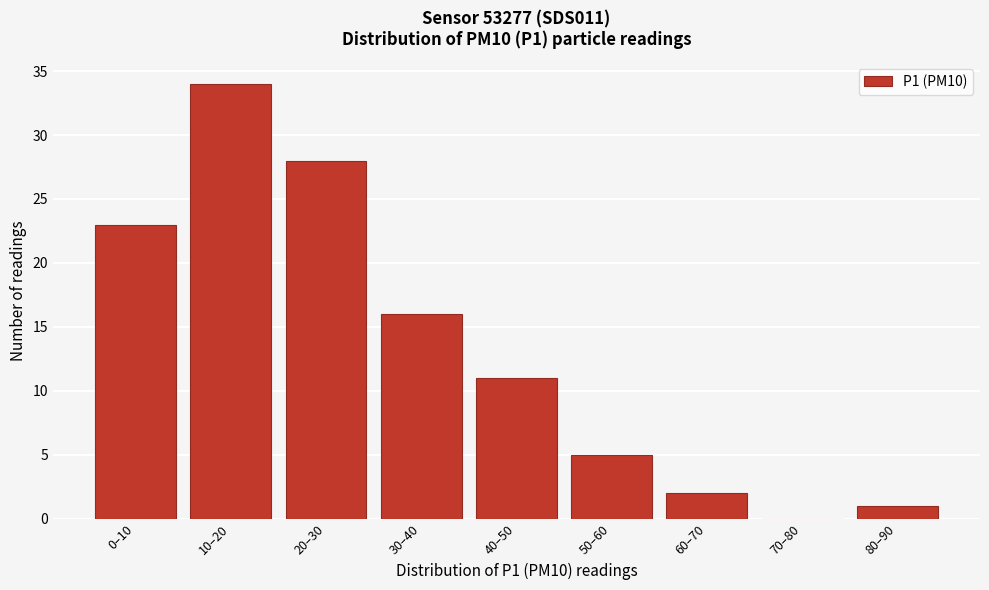

Reading right to left, list all the values displayed in this chart.

80–90=1	70–80=0	60–70=2	50–60=5	40–50=11	30–40=16	20–30=28	10–20=34	0–10=23